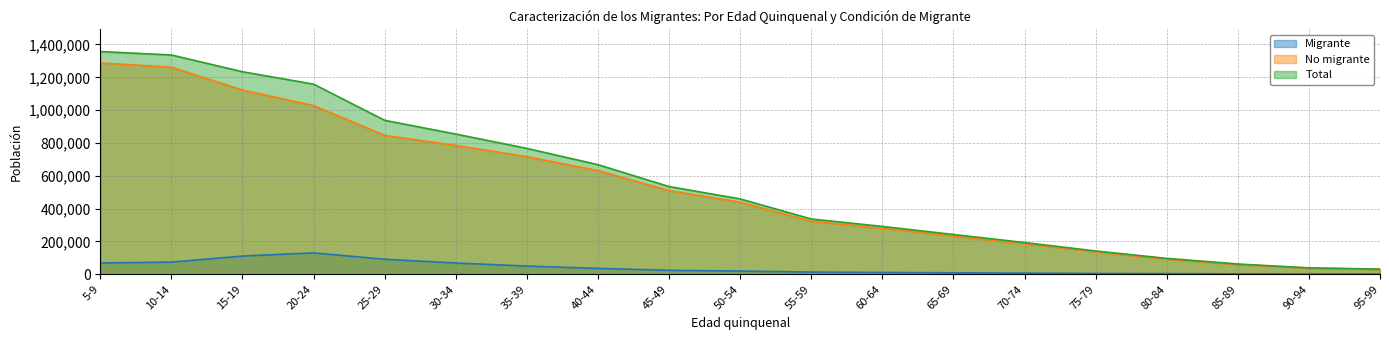

Is it true that Migrante equals 1562 at 90-94?

True